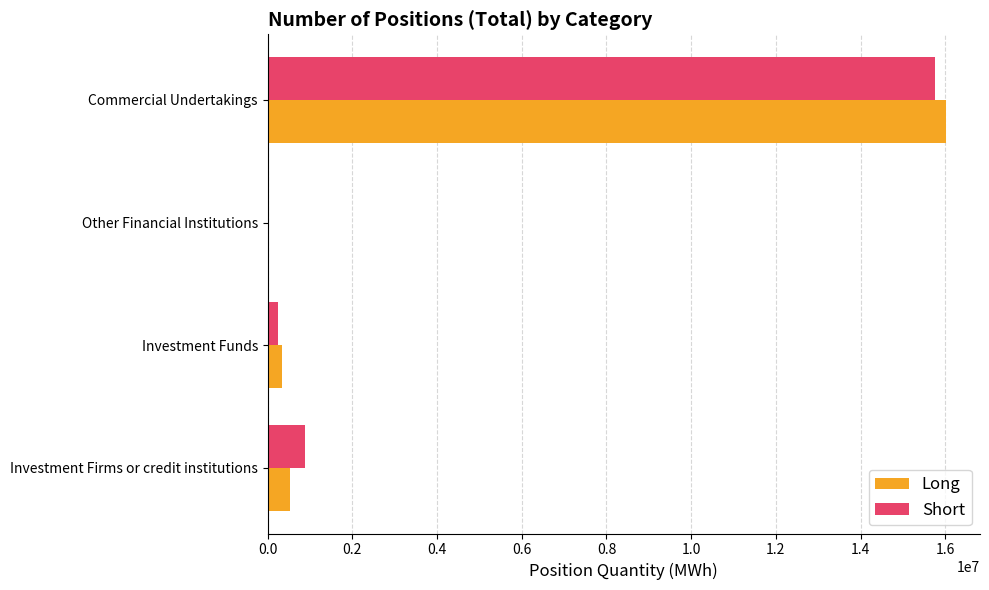

What is the maximum value shown in the chart?

16017983